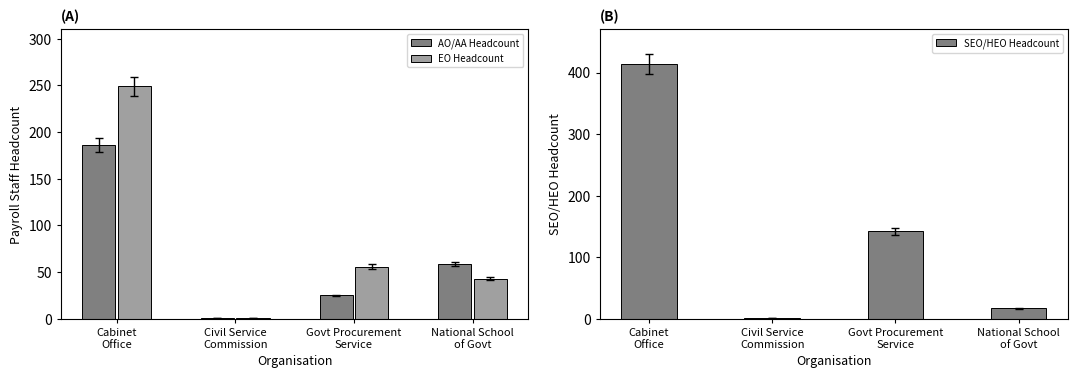

Count the number of categories in the chart.

4